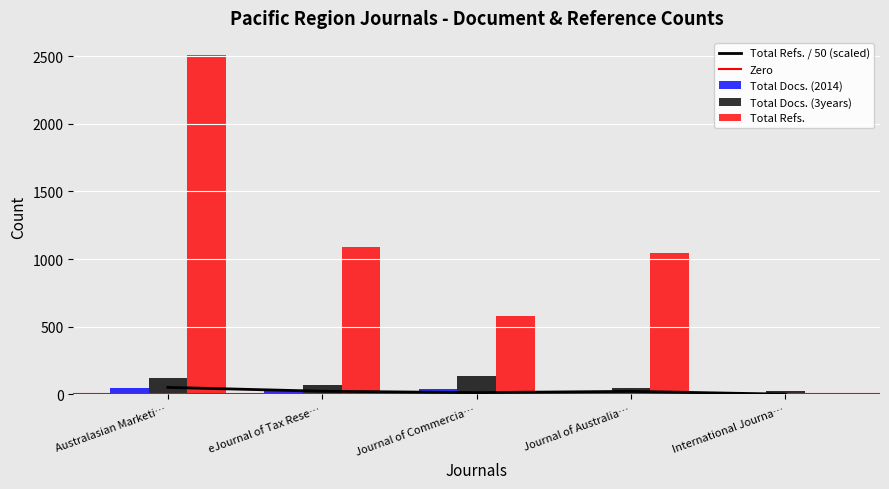

How many bars are there in each group?

3